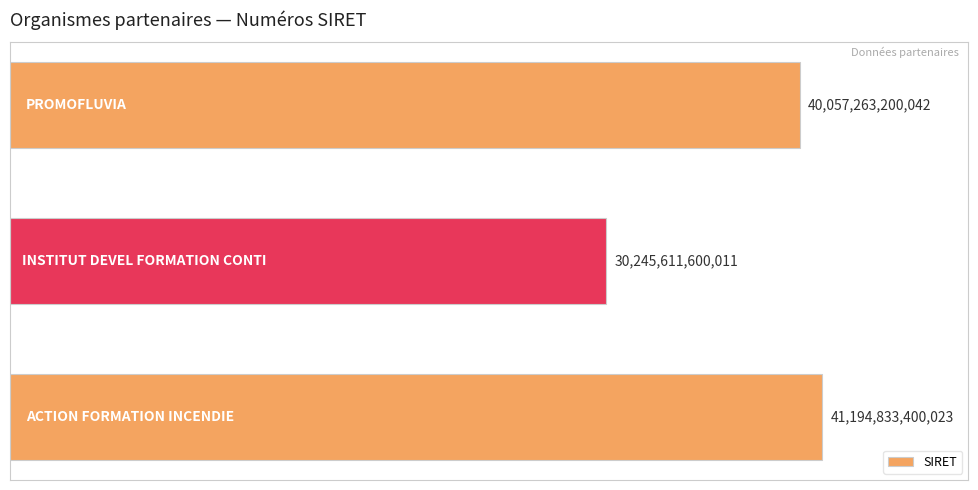

Reading bottom to top, what are all the values shown in this chart?

41194833400023	30245611600011	40057263200042